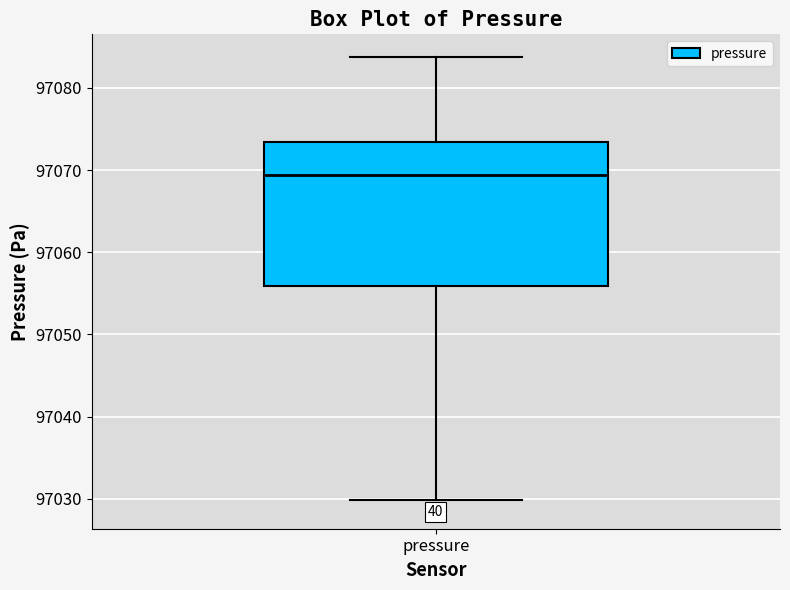

Transcribe this box plot: give where the median line is, the range the box spans, and where the two whiskers end, as read against the y-axis. The values are not printed on the chart, so give them approximately, as read against the axis.

median 97069, box 97056 to 97073, whiskers 97030 to 97084